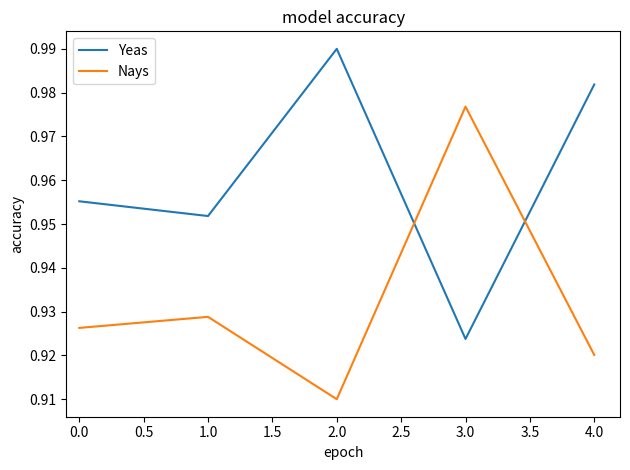

List the labels in order of Yeas value, smallest first.

3.0, 1.0, 0.0, 4.0, 2.0